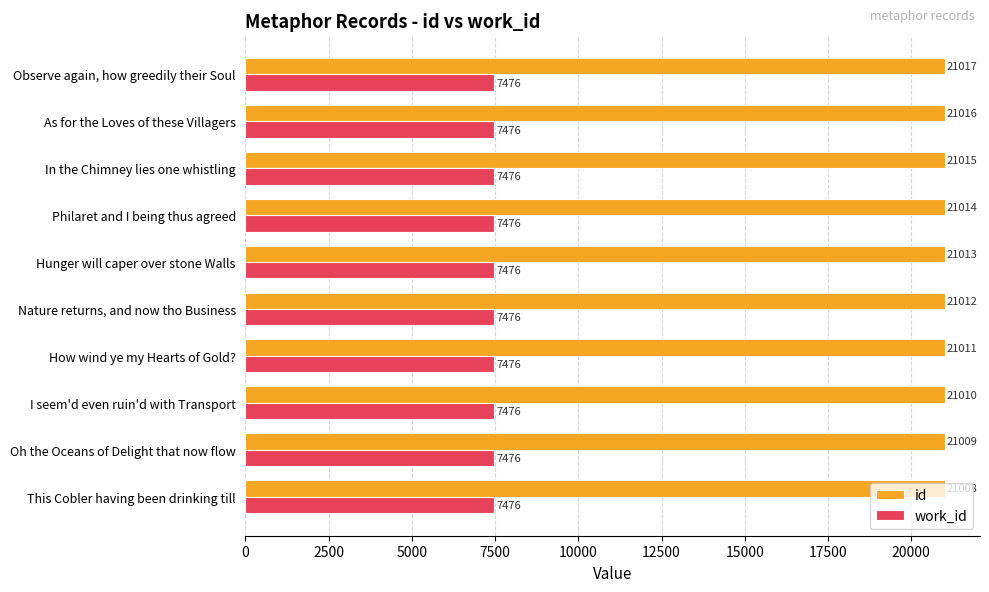

List the series in order of their overall mean, highest first.

id, work_id